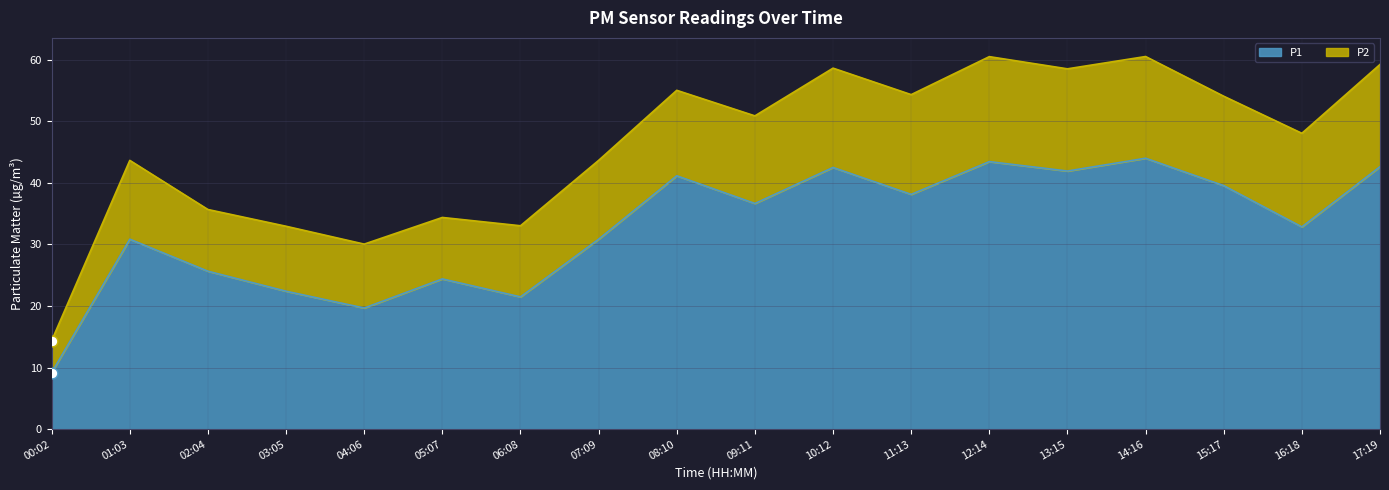

Which has a higher value, 14:16 or 09:11?

14:16